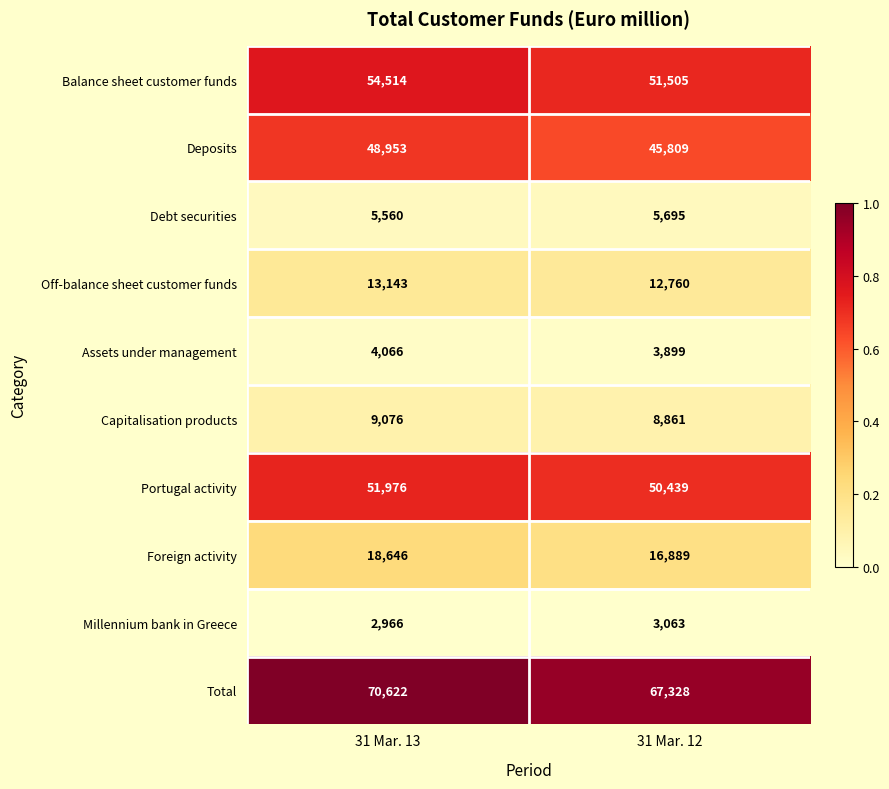

What is the total value across all series at 31 Mar. 12?

266248